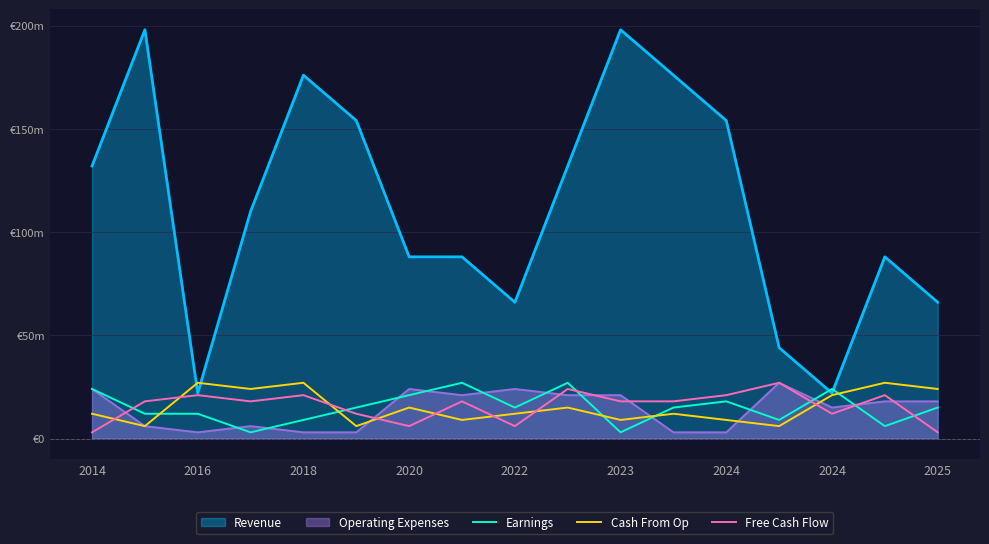

The Cash From Op series shows 16 at 2024. True or false?

False